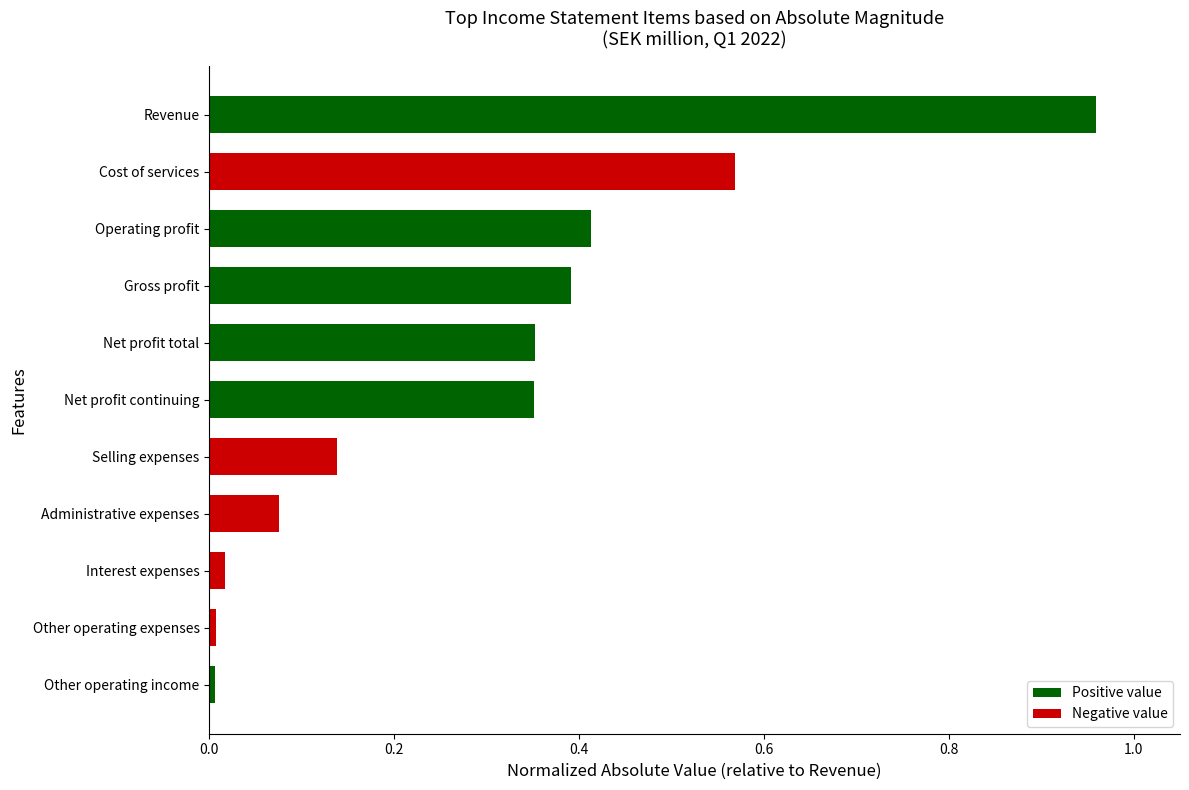

Between Cost of services and Net profit continuing, which is larger?

Cost of services